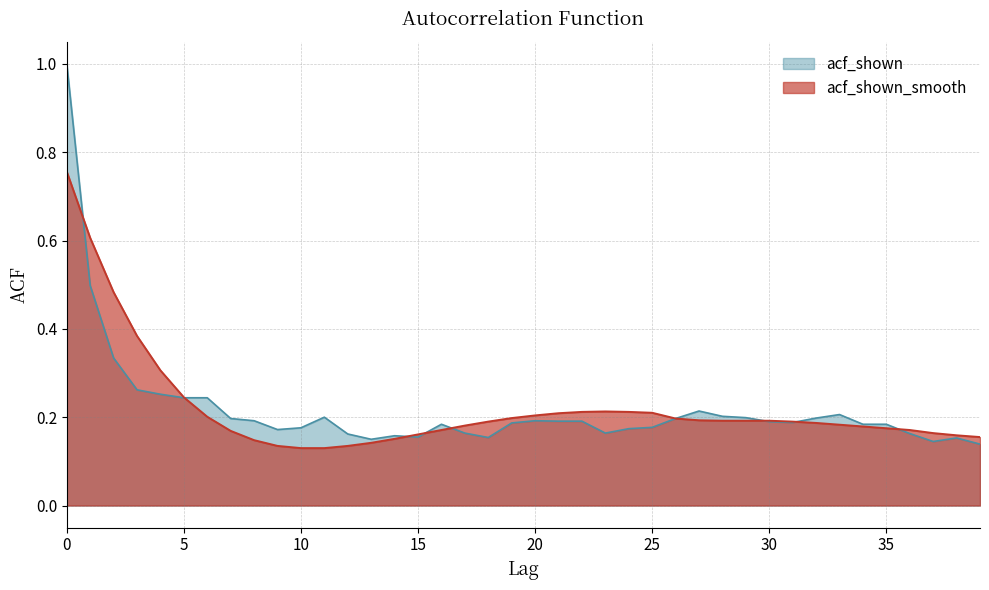

Is it true that acf_shown equals 0.2 at 30?

True